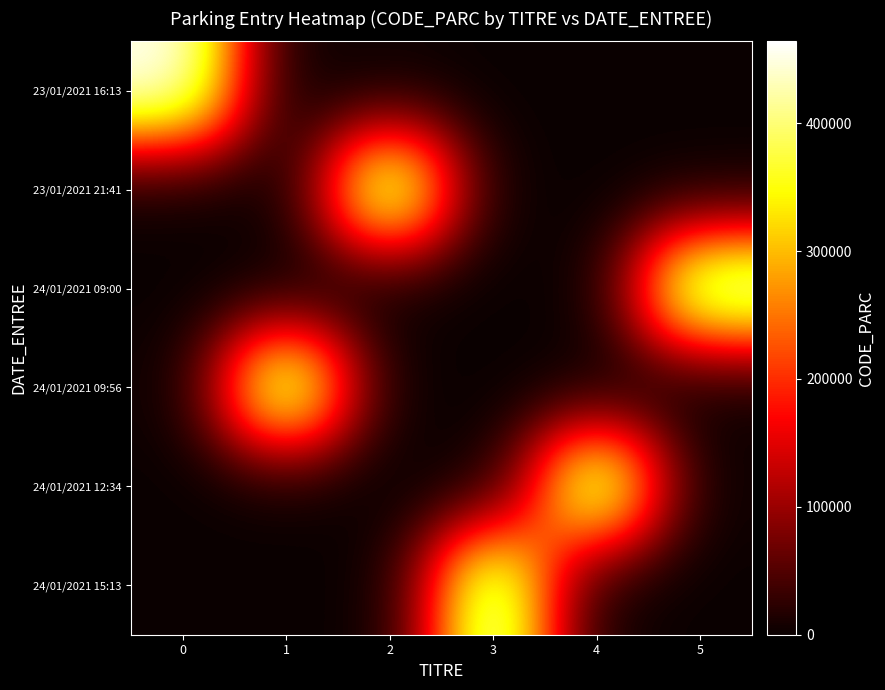

Which series has the largest range (max minus min)?

23/01/2021 16:13